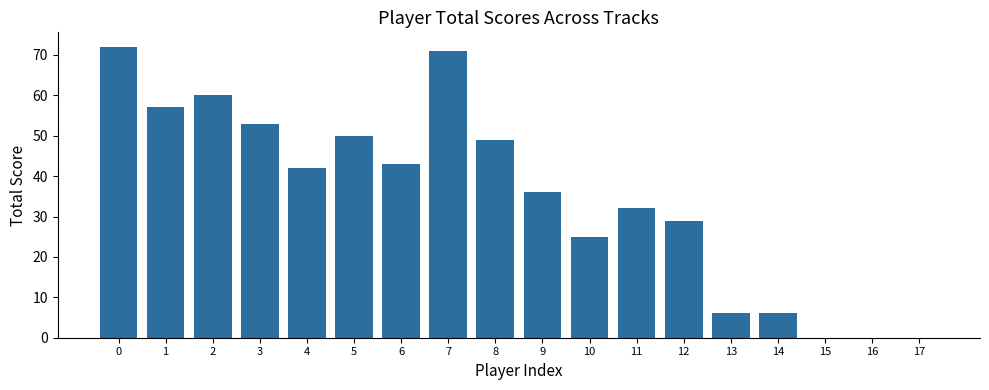

The value at 4 is 24. True or false?

False